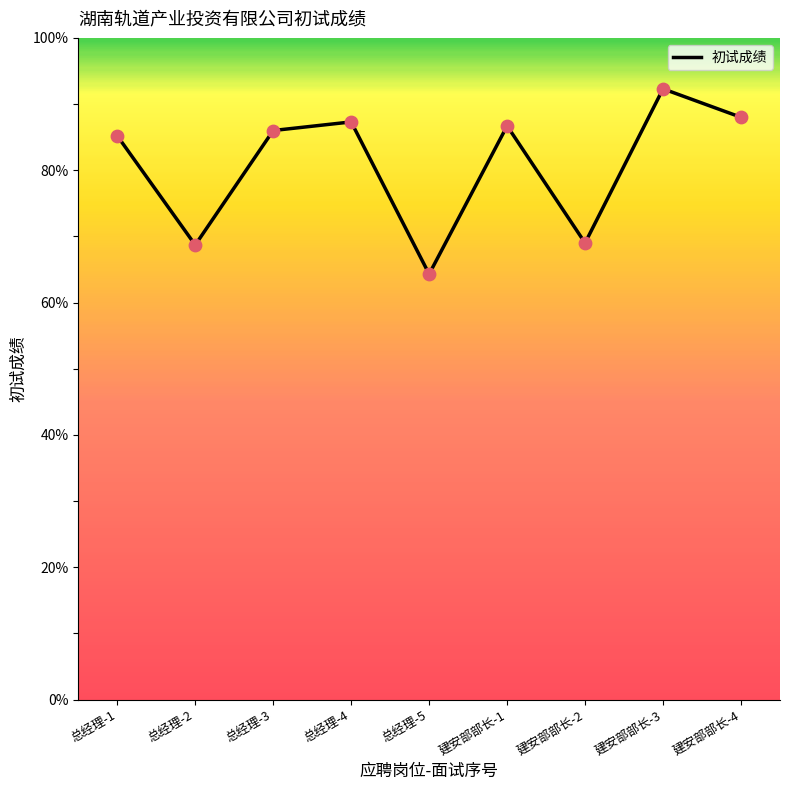

Approximately how many times larger is the value at 建安部部长-1 compared to 总经理-5?

1.3